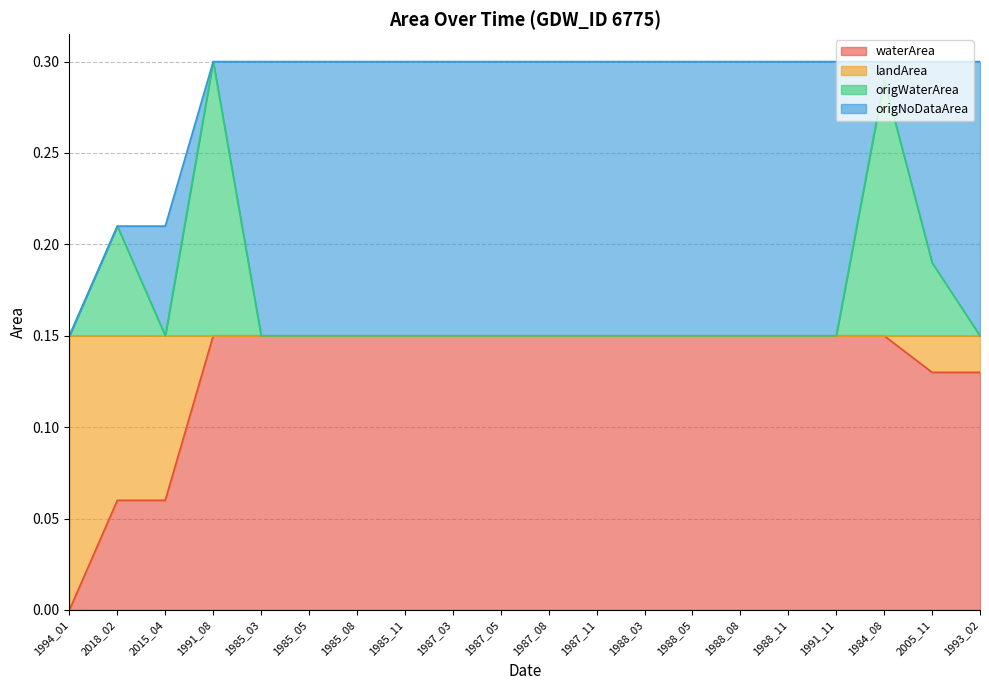

True or false: origWaterArea has a value of 0.1 at 2015_04.

True